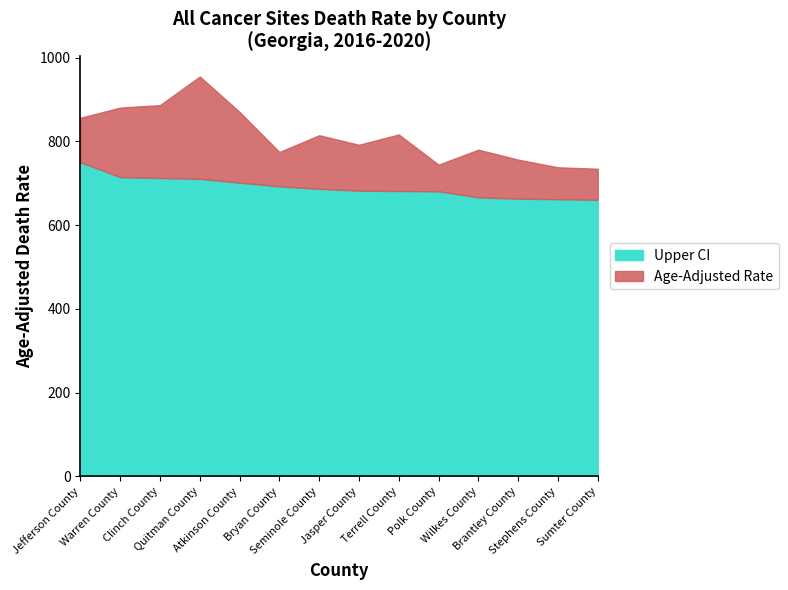

What is the total value across all series at Jasper County?

791.9